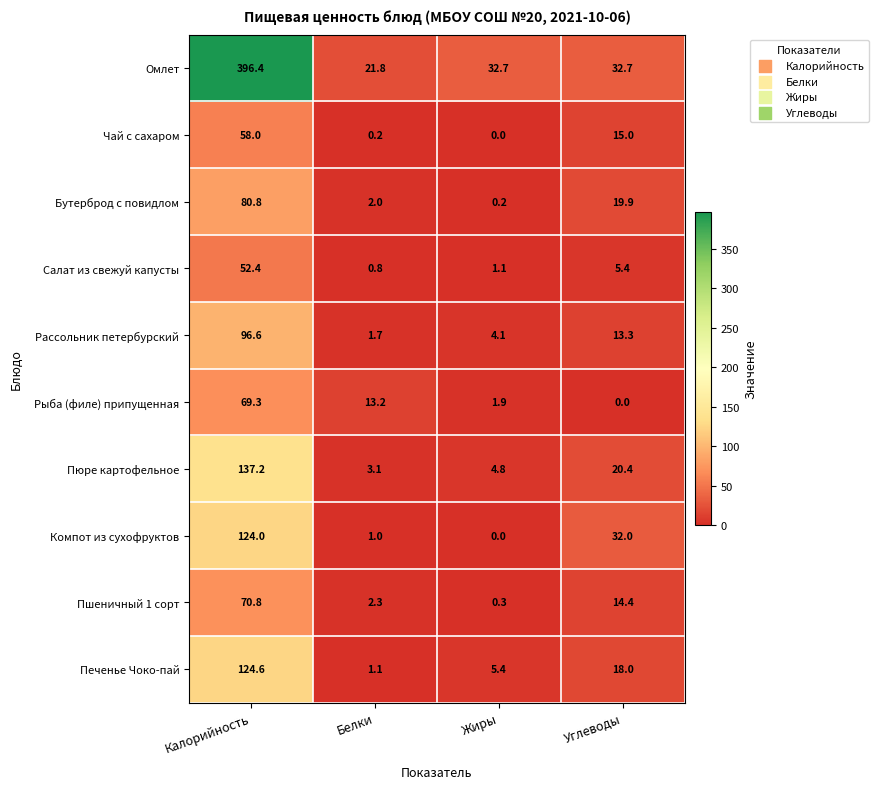

At Калорийность, list the series in order from smallest to largest.

Салат из свежуй капусты, Чай с сахаром, Рыба (филе) припущенная, Пшеничный 1 сорт, Бутерброд с повидлом, Рассольник петербурский, Компот из сухофруктов, Печенье Чоко-пай, Пюре картофельное, Омлет